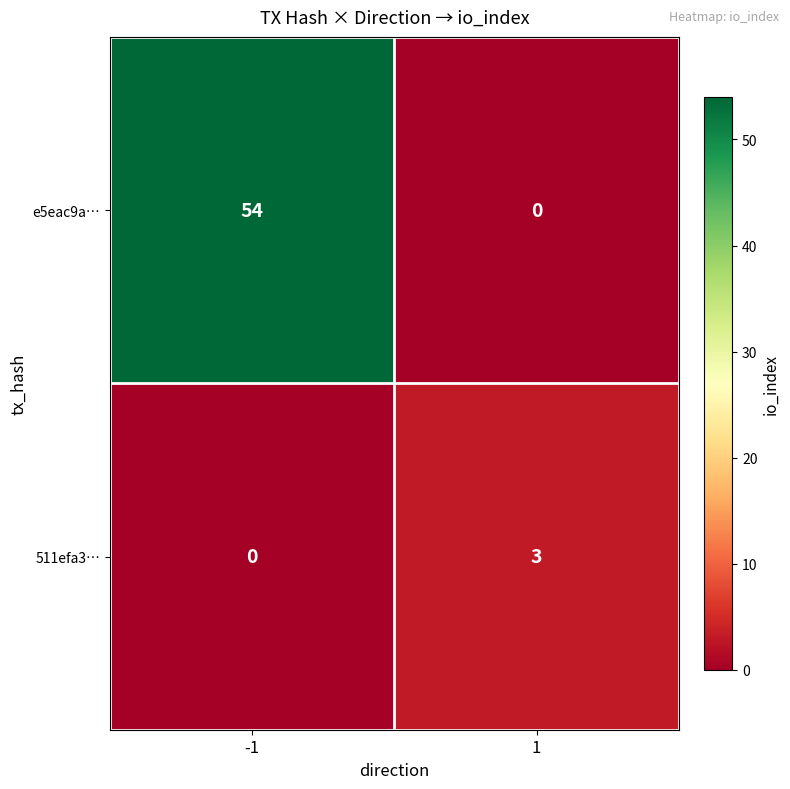

Rank the series at -1 from lowest to highest value.

511efa3…, e5eac9a…